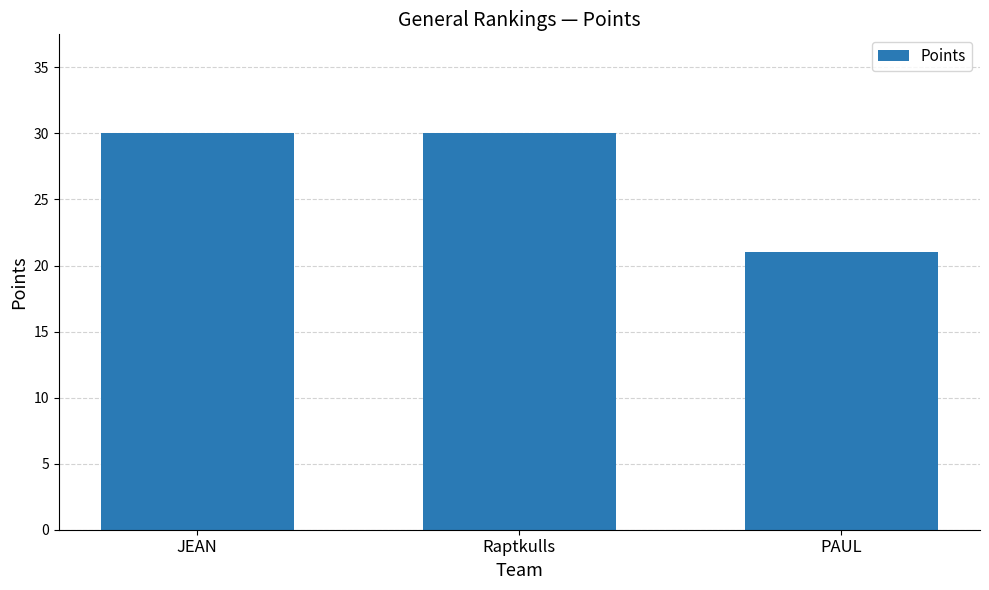

True or false: the data shows 50 at Raptkulls.

False